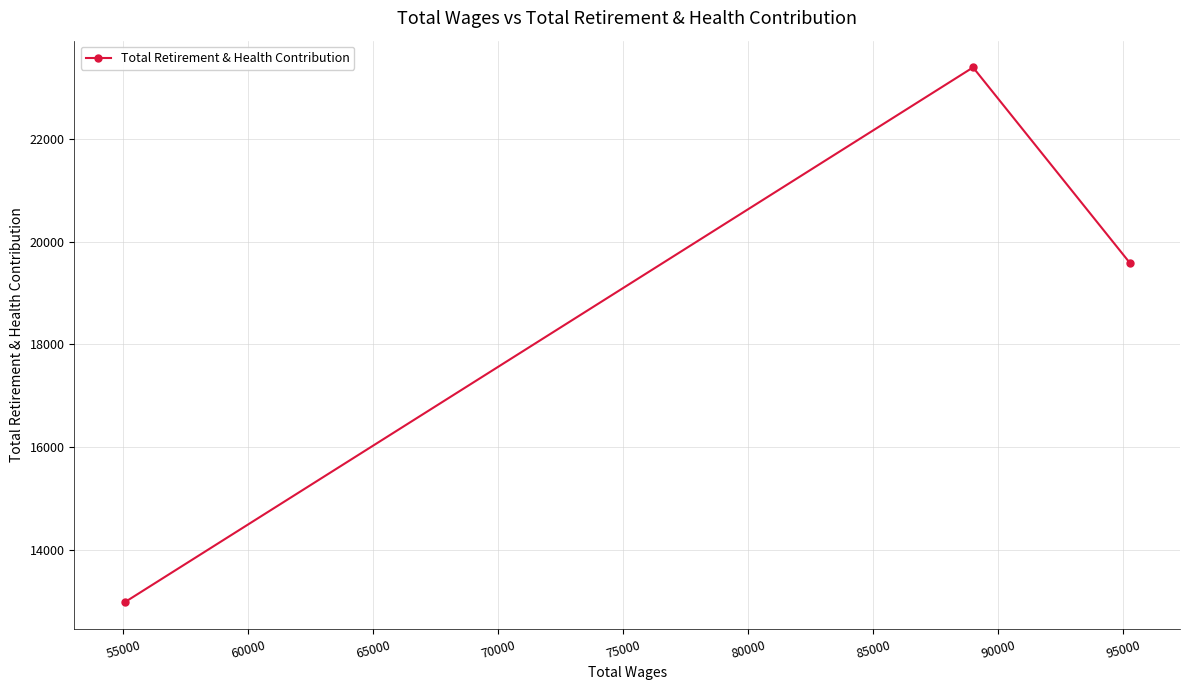

What is the minimum value shown in the chart?

12978